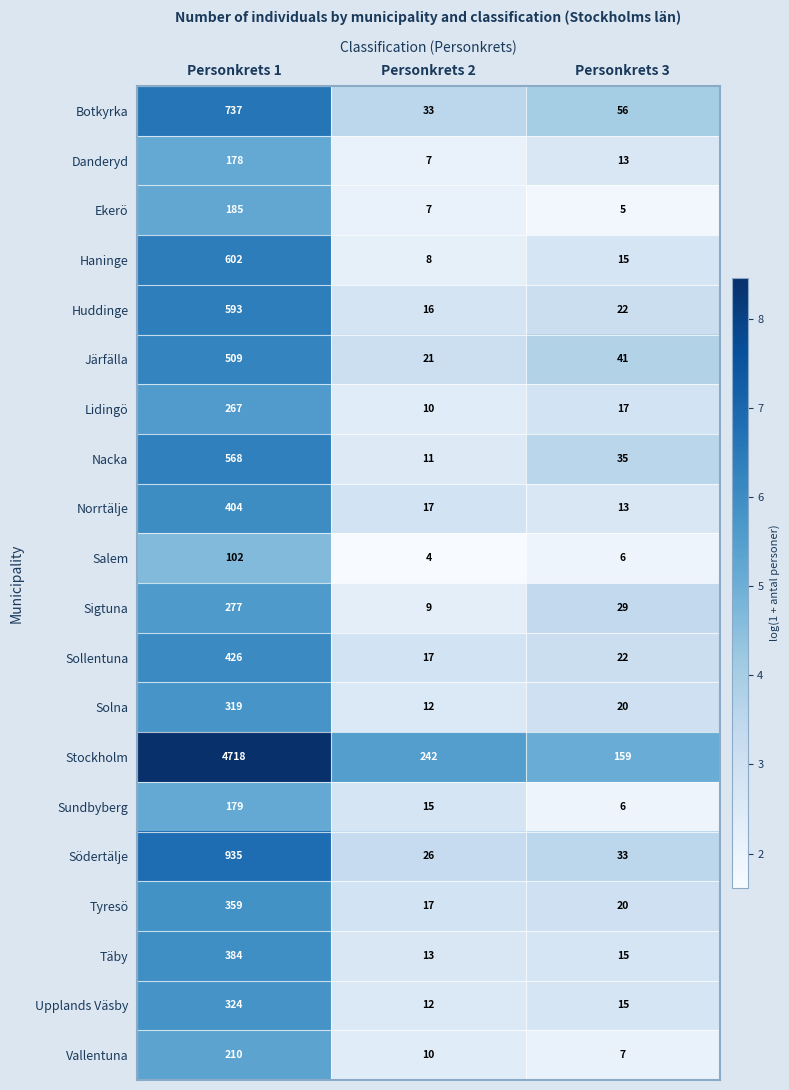

What is the maximum value shown in the chart?

4718